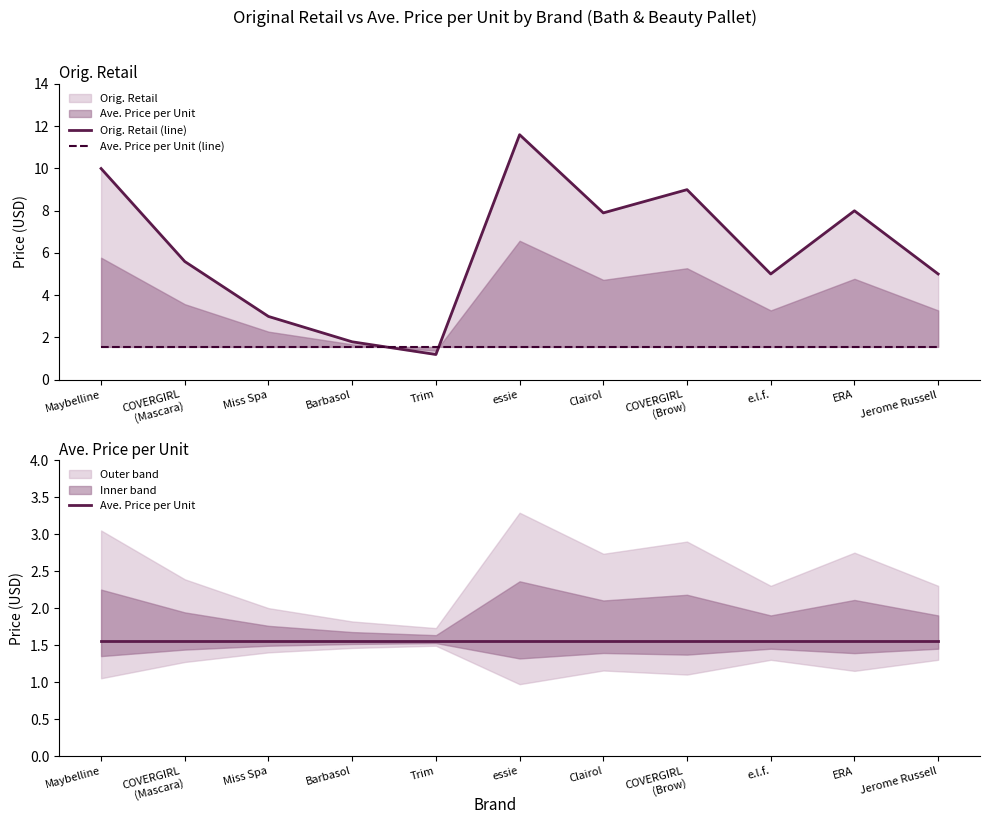

True or false: Ave. Price per Unit (line) has a value of 1.6 at COVERGIRL
(Brow).

True